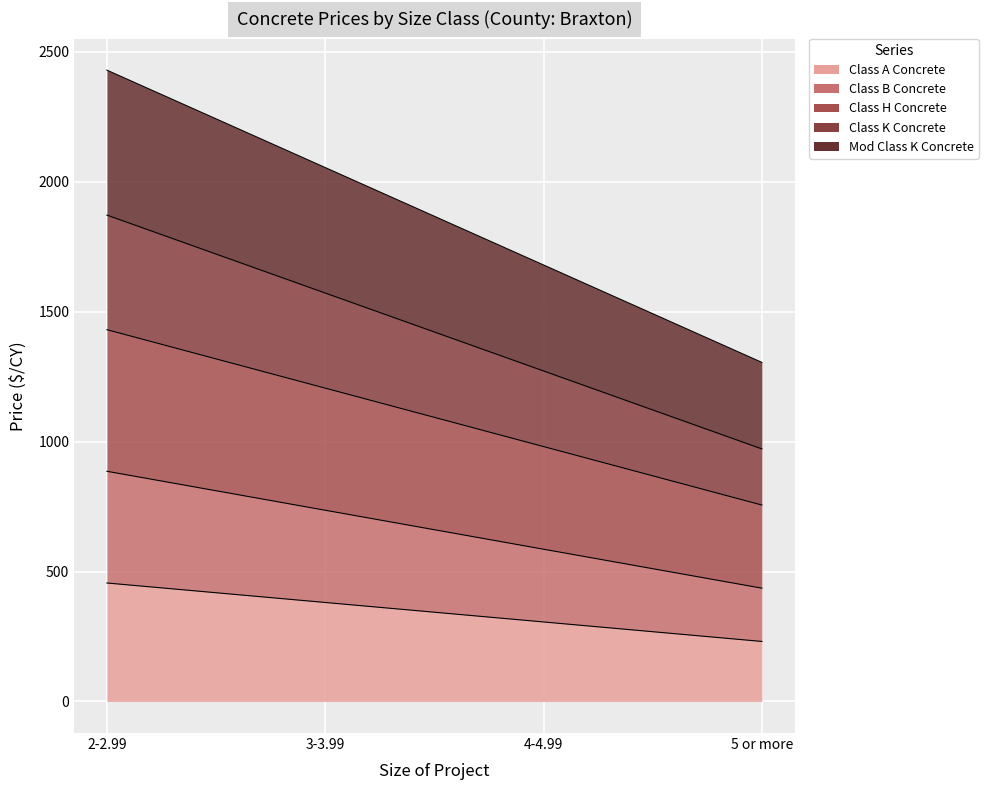

What position from the right is 5 or more?

1